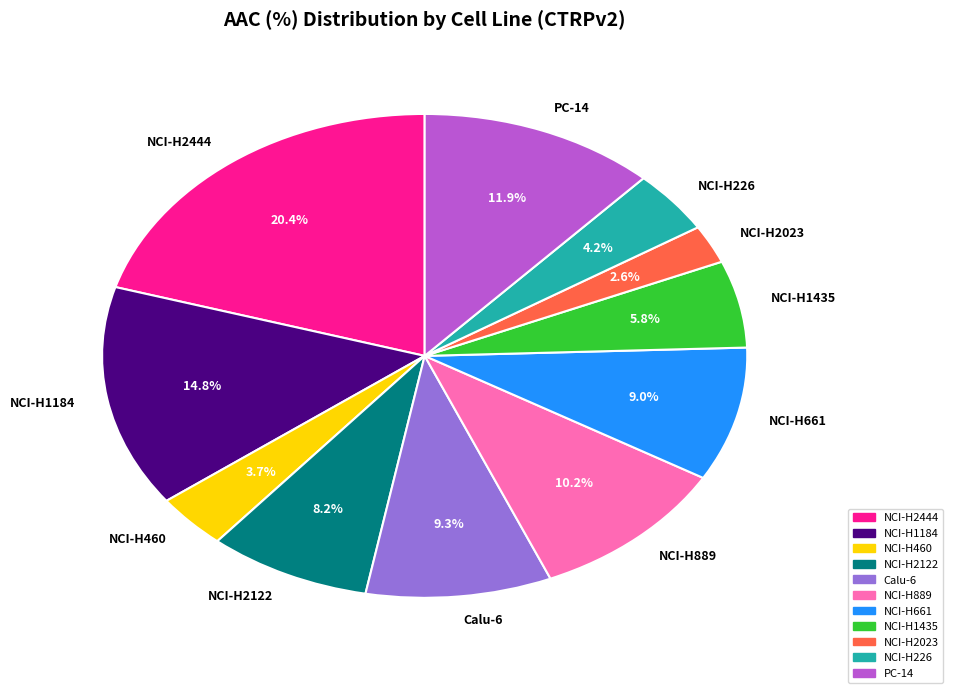

Does NCI-H2023 represent more than half of the total?

No